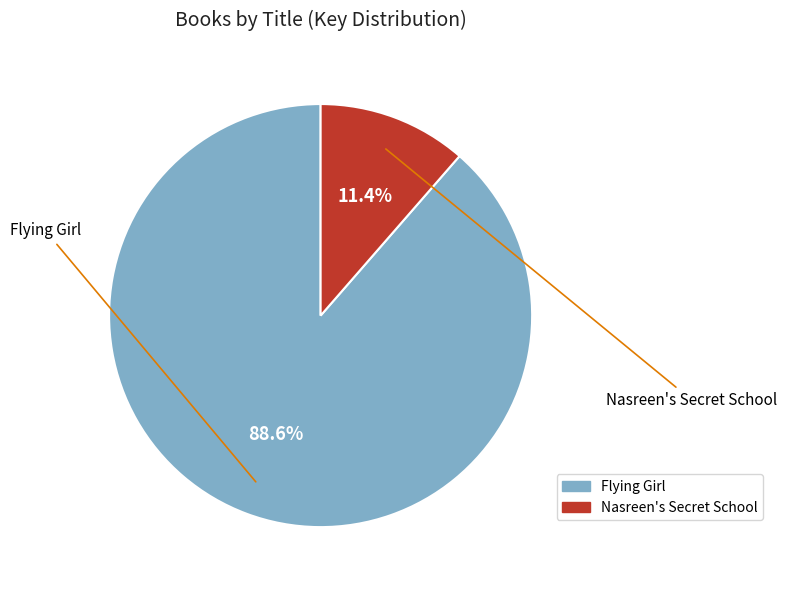

Which category has the smallest portion of the pie?

Nasreen's Secret School